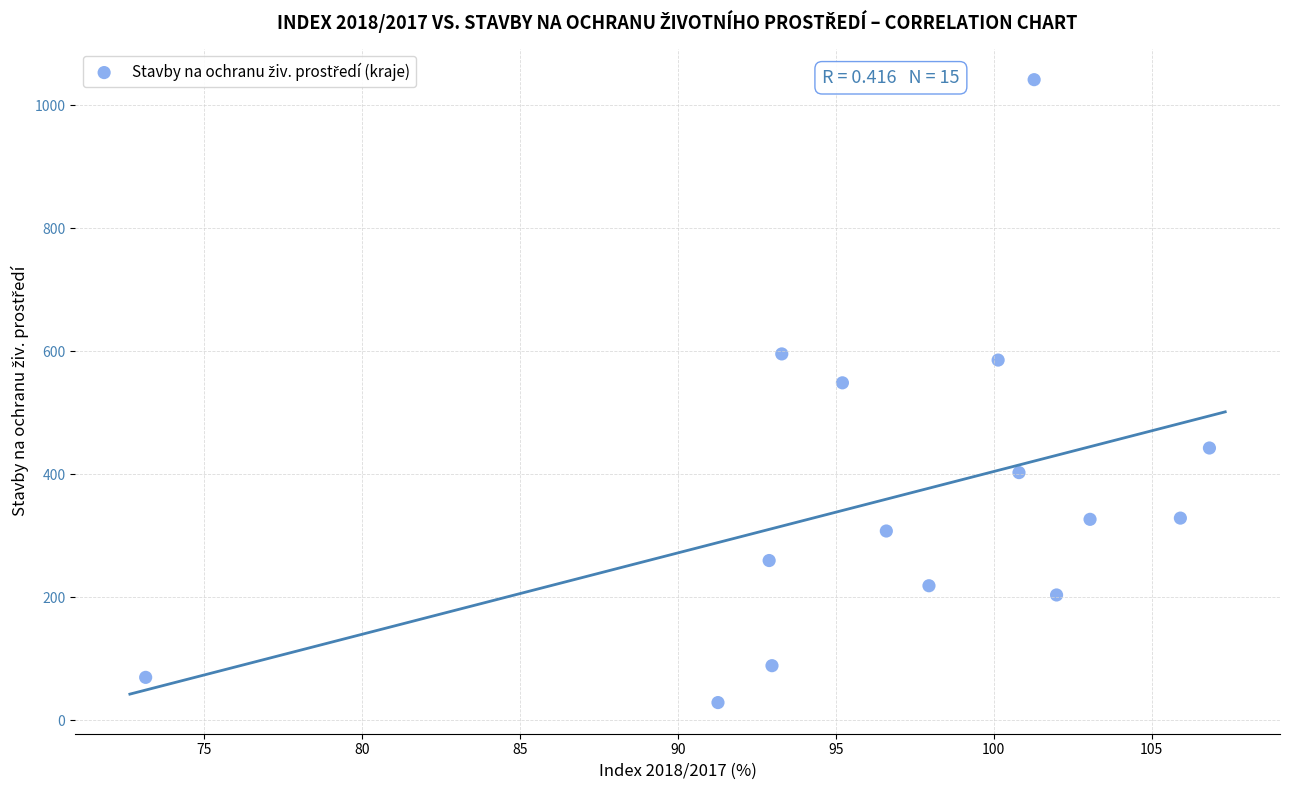

What is the range of Y values (max minus min)?

1013